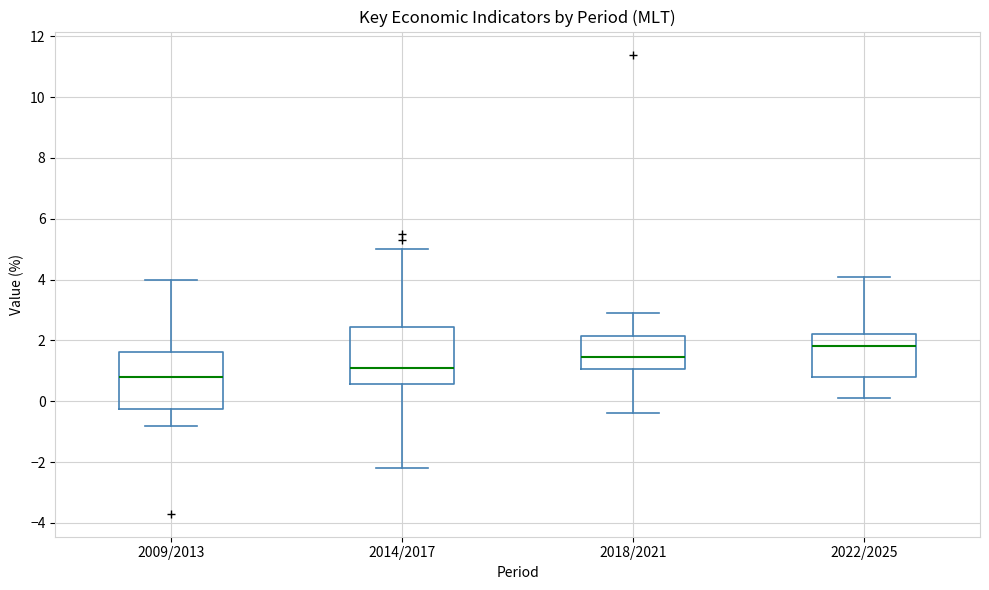

Reading left to right, read every box against the y-axis: the position of its median line, the range the box covers, and the ends of its whiskers. The values are not printed on the chart, so give them approximately, as read against the axis.

2009/2013: median 0.8, box -0.2 to 1.6, whiskers -0.8 to 4.0
2014/2017: median 1.2, box 0.6 to 2.4, whiskers -2.2 to 5.0
2018/2021: median 1.4, box 1.0 to 2.2, whiskers -0.4 to 3.0
2022/2025: median 1.8, box 0.8 to 2.2, whiskers 0.2 to 4.2